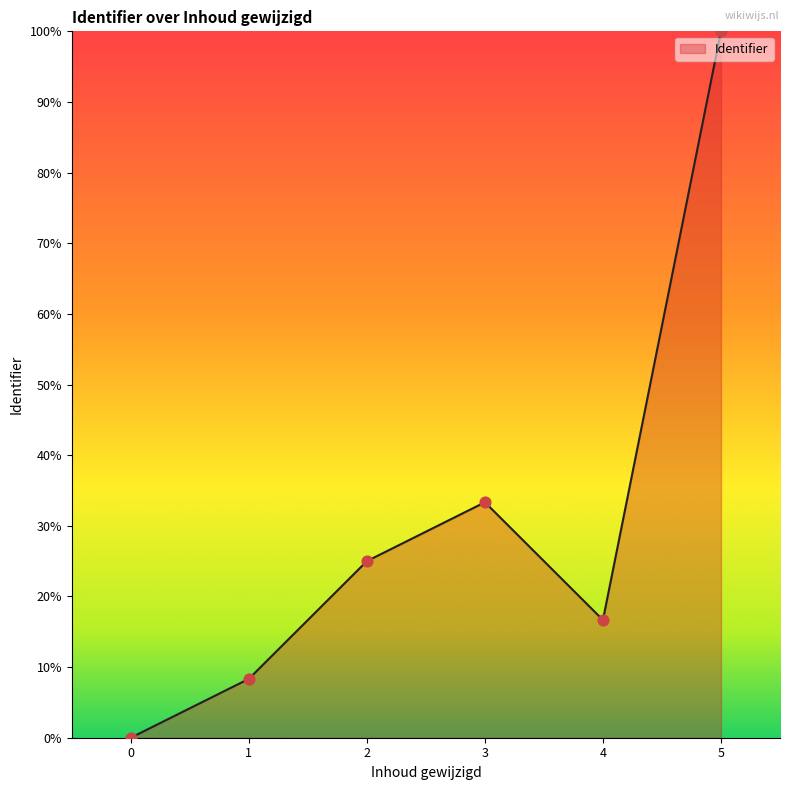

What is the change in value from 2 to 4?

-8.3